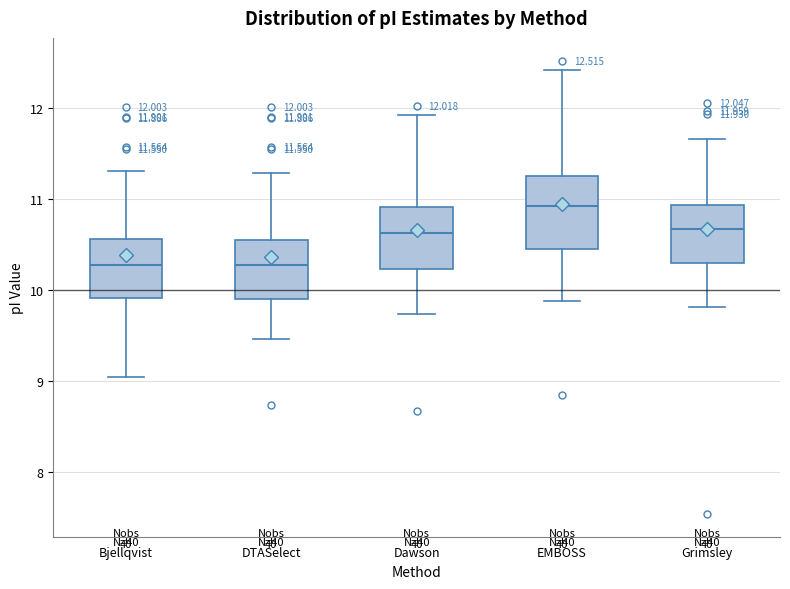

Which box's median line is the highest?

EMBOSS